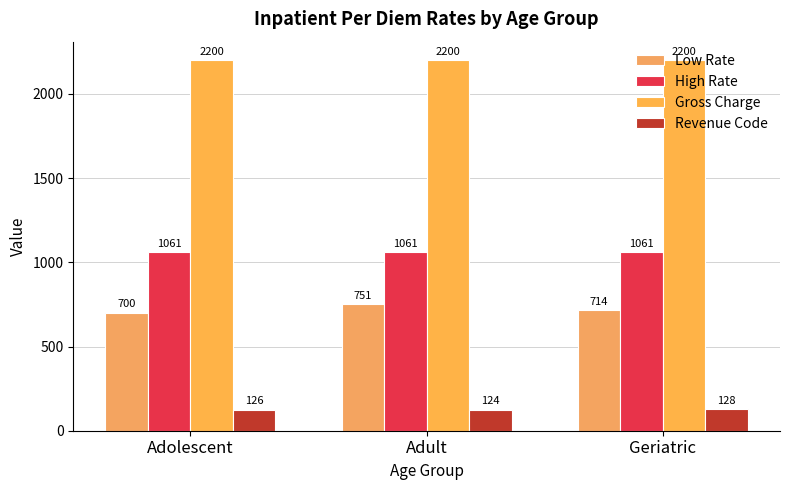

Count the Low Rate values in the range 700 to 751.

3